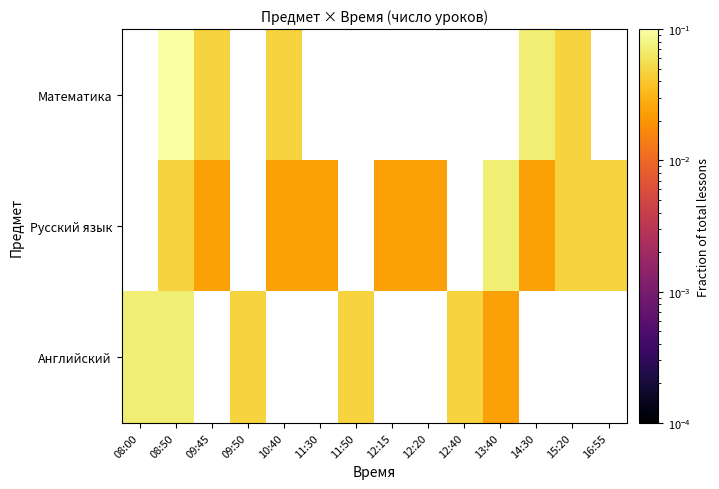

Where is Английский nearest to the value 0?

13:40